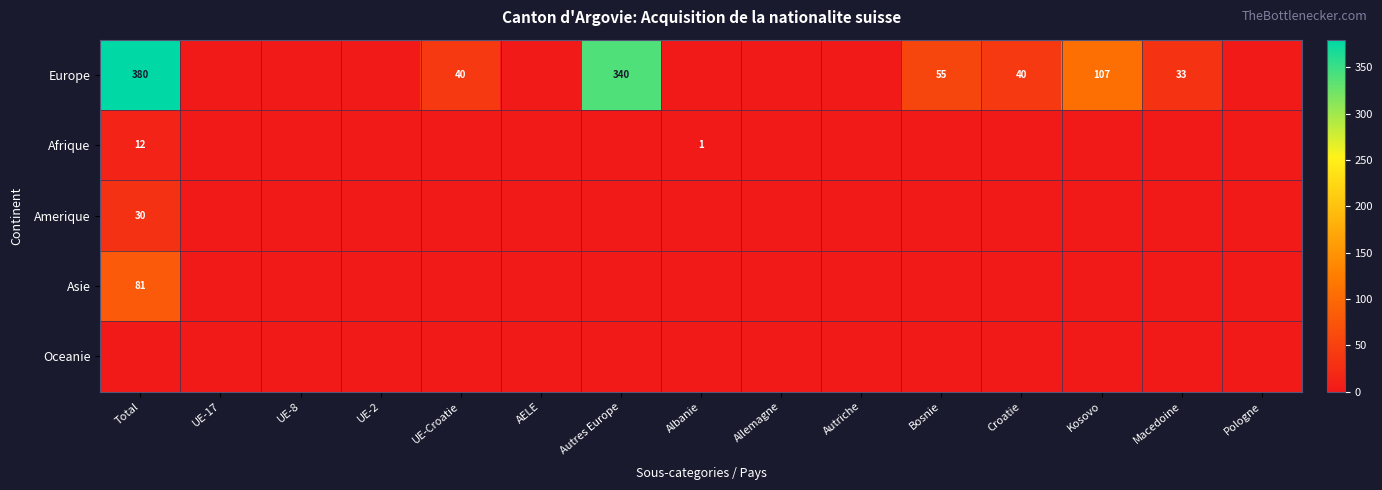

True or false: Afrique has a value of 0 at Albanie.

False